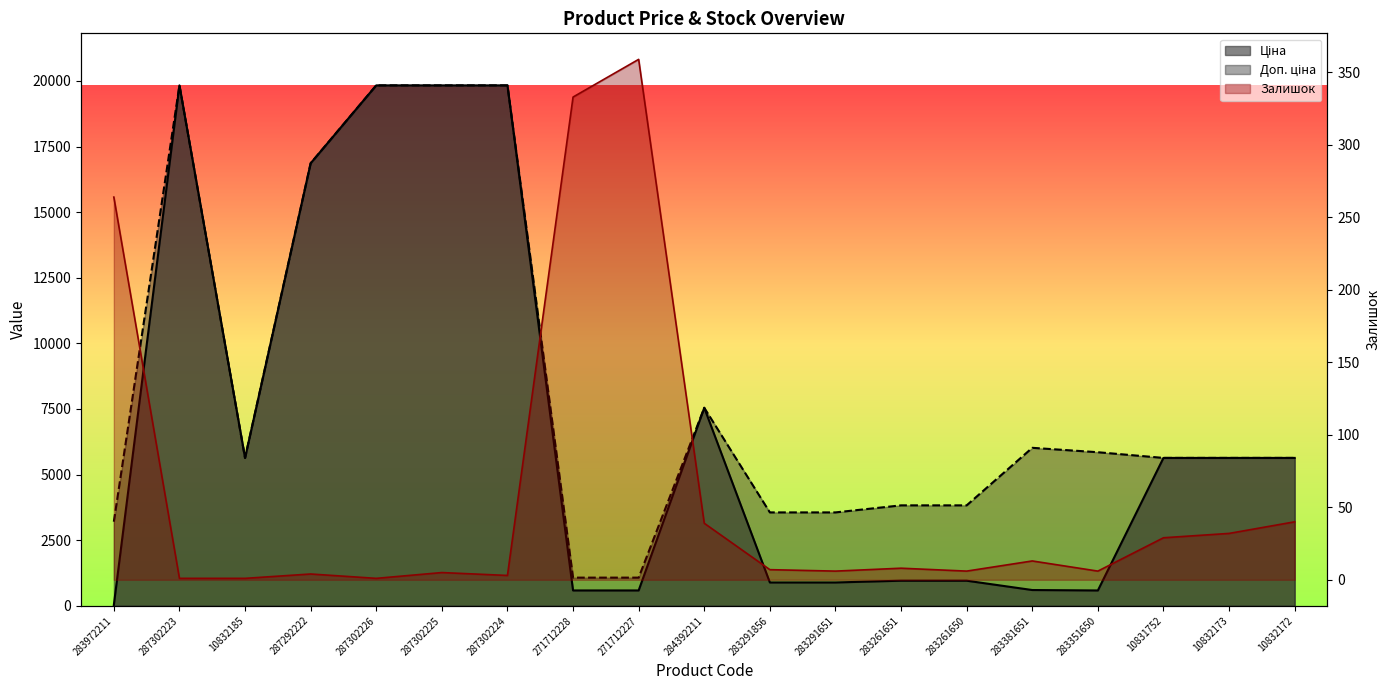

Read the Залишок value at 283351650.

6.0